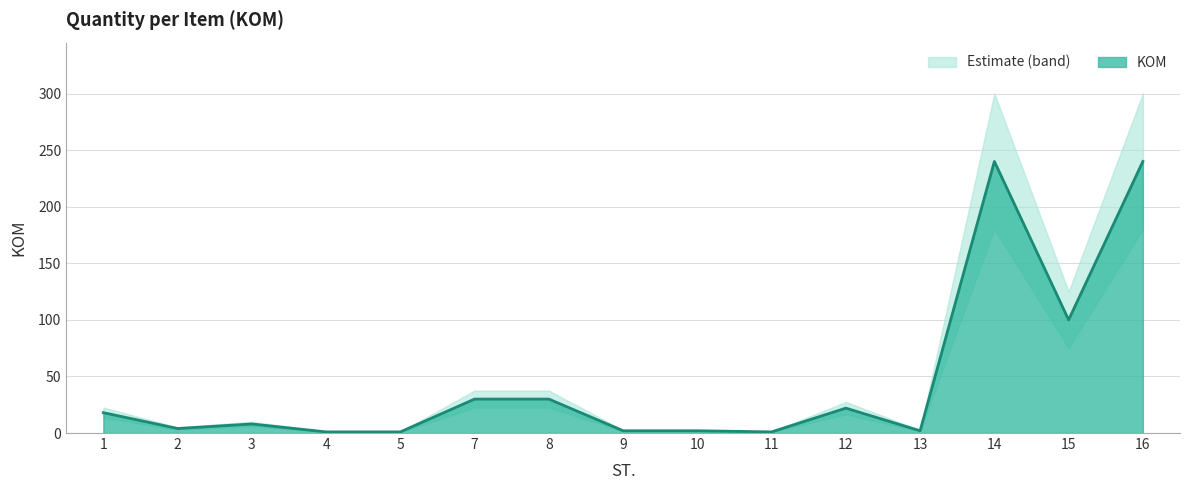

What is the change in value from 3 to 15?

+92